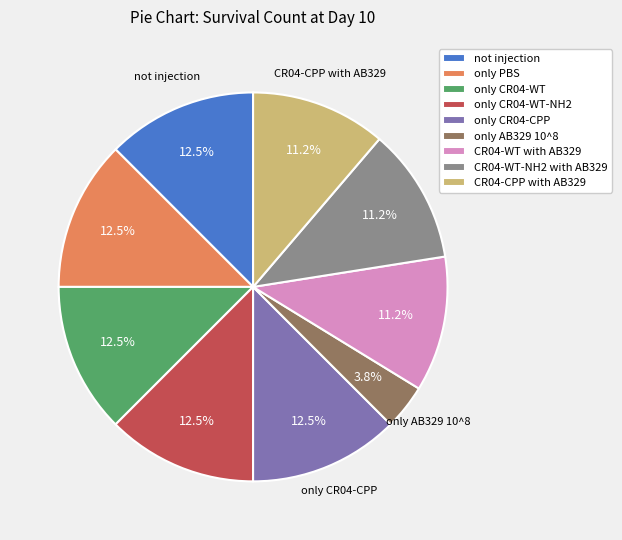

What is the smallest slice in the pie chart?

only AB329 10^8